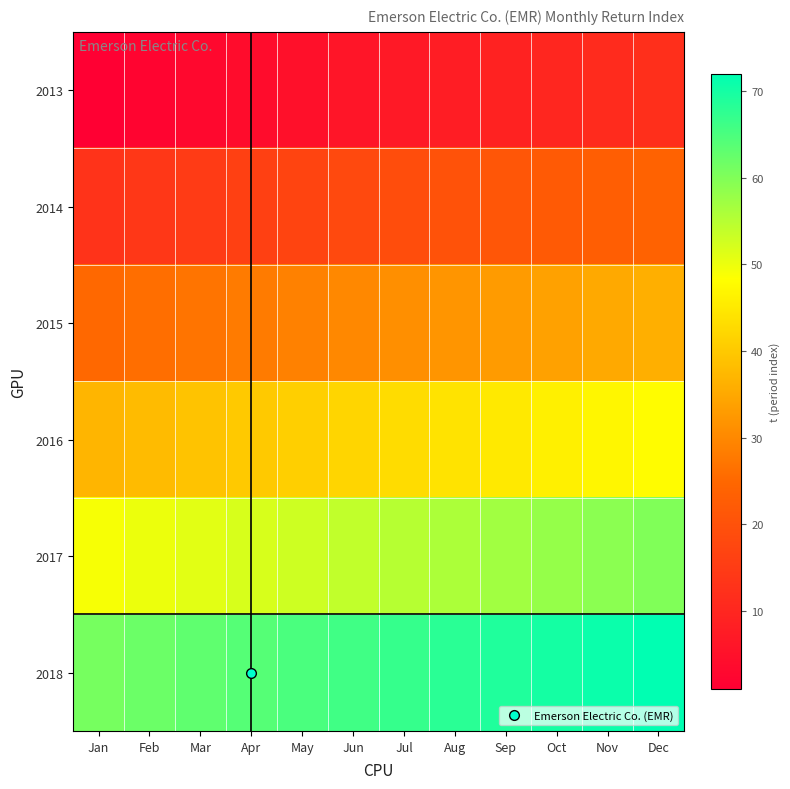

What is the difference between the highest and lowest values at Nov?

60